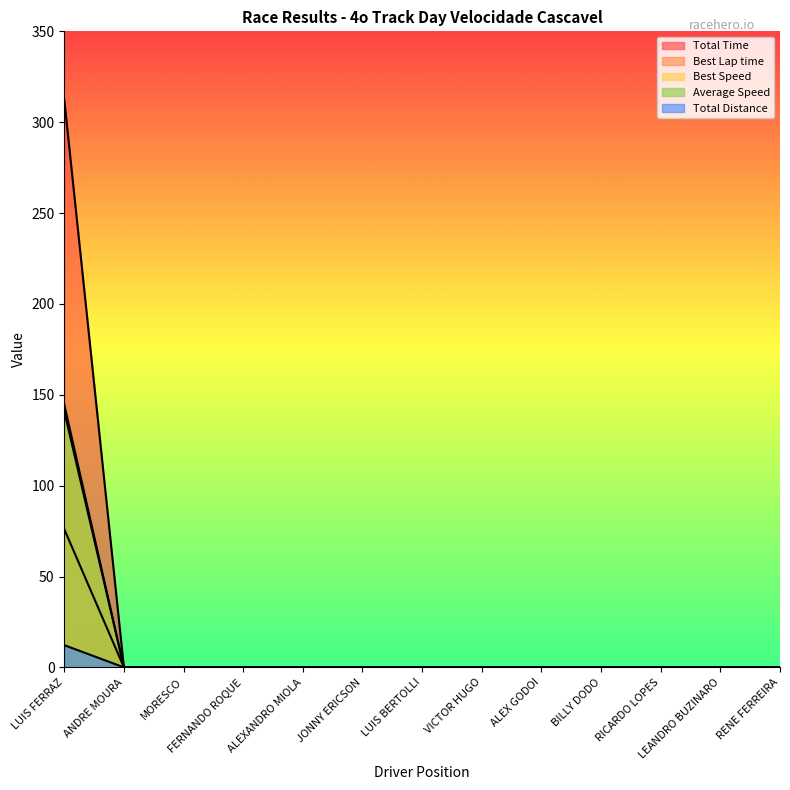

True or false: Best Speed and Total Time cross at least once.

False